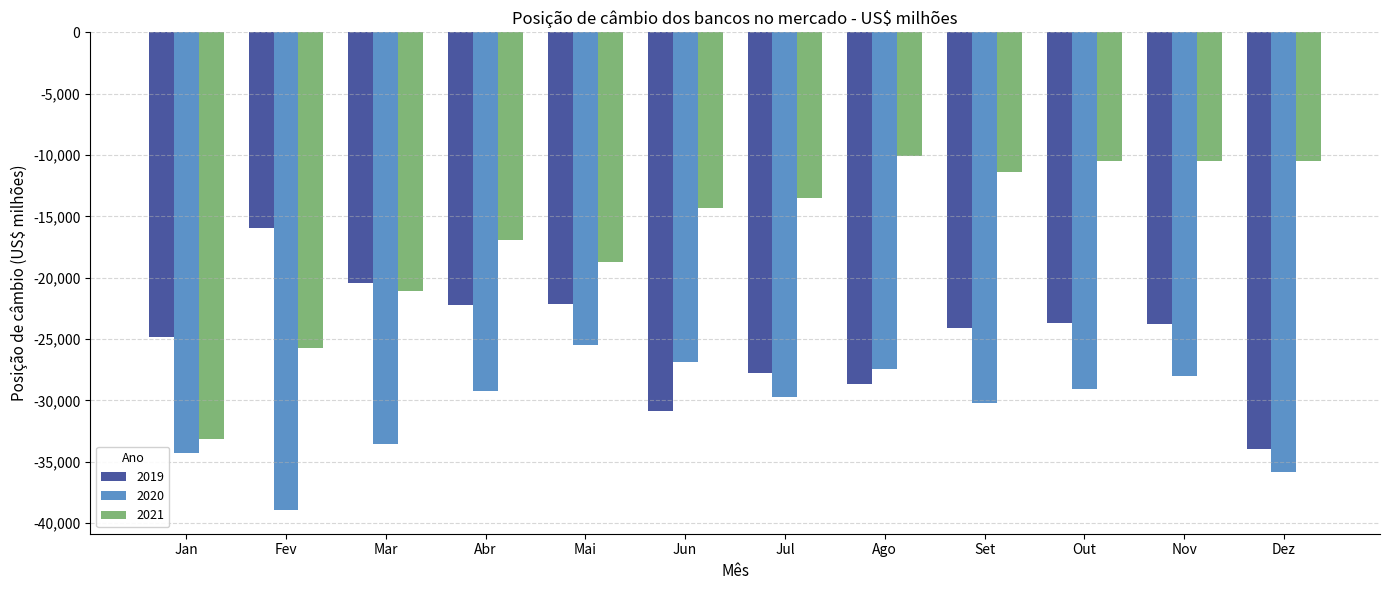

What is the smallest value displayed?

-38911.9